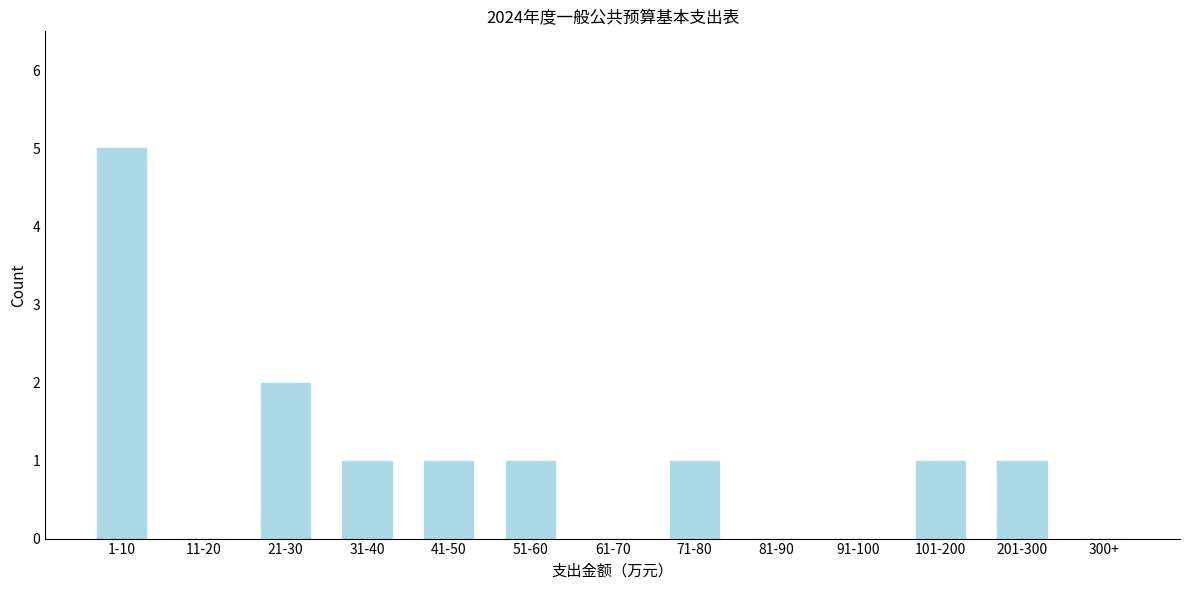

Reading left to right, what are all the values shown in this chart?

1-10=5	11-20=0	21-30=2	31-40=1	41-50=1	51-60=1	61-70=0	71-80=1	81-90=0	91-100=0	101-200=1	201-300=1	300+=0